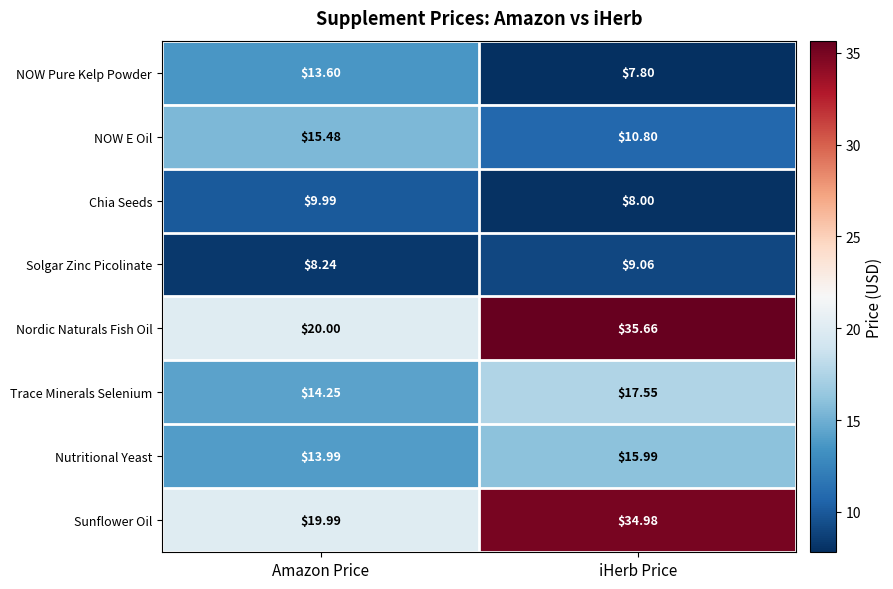

At Amazon Price, list the series in order from smallest to largest.

Solgar Zinc Picolinate, Chia Seeds, NOW Pure Kelp Powder, Nutritional Yeast, Trace Minerals Selenium, NOW E Oil, Sunflower Oil, Nordic Naturals Fish Oil